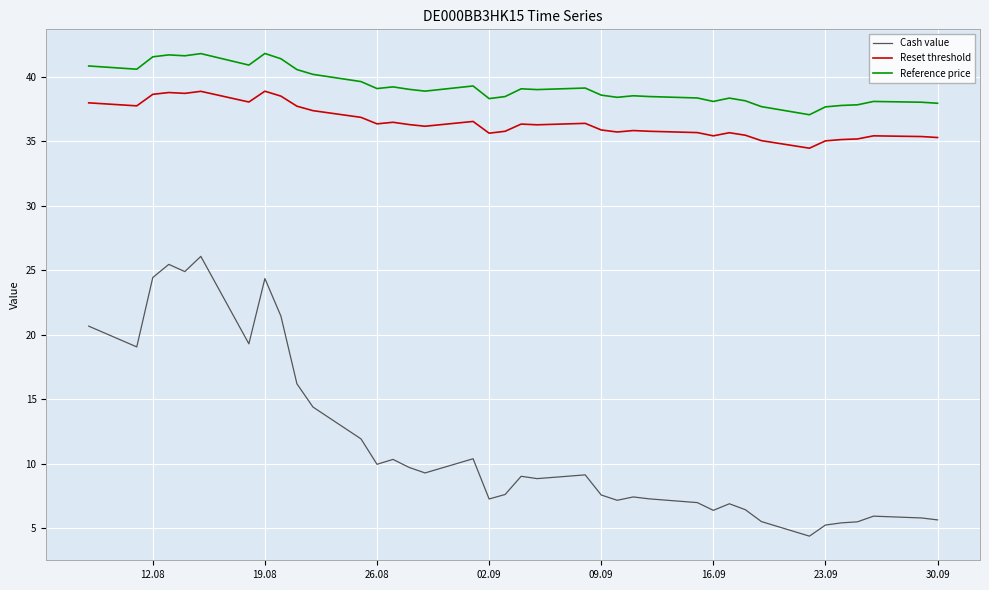

True or false: Reference price and Reset threshold intersect in this chart.

False